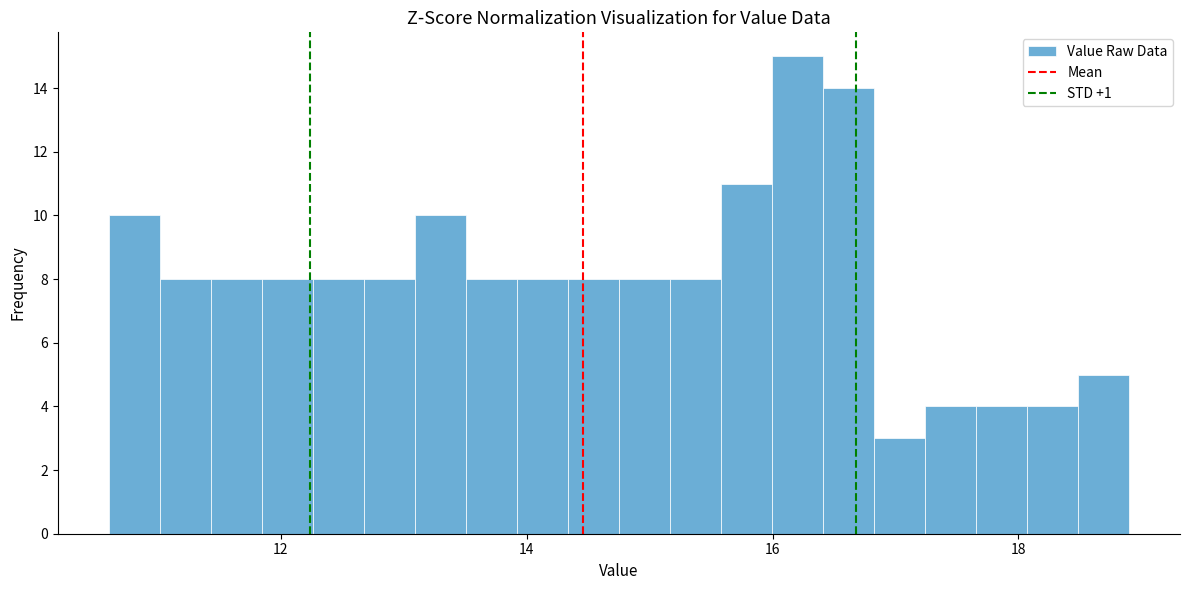

Read against the x-axis, roughly where is the centre of the tallest bar?

16.2